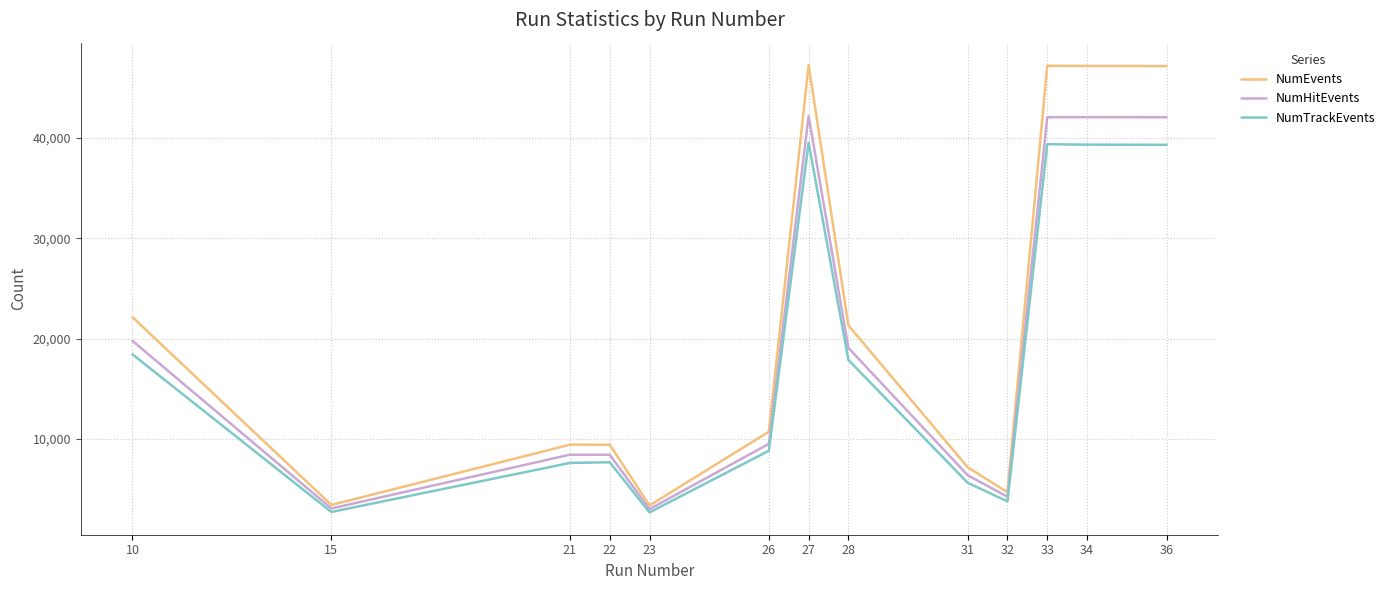

What is the sum of all NumTrackEvents values?

232954